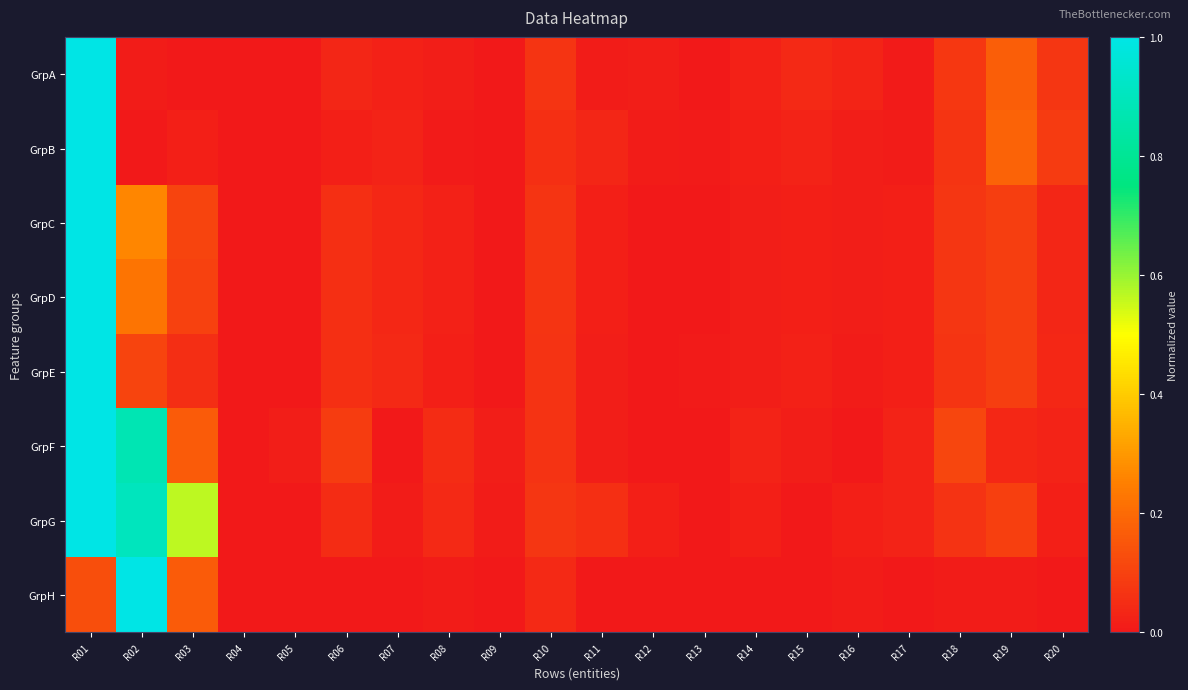

Reading left to right, transcribe all the data shown in this chart.

GrpA: R01=1.0	R02=0.0	R03=0.0	R04=0.0	R05=0.0	R06=0.0	R07=0.0	R08=0.0	R09=0.0	R10=0.1	R11=0.0	R12=0.0	R13=0.0	R14=0.0	R15=0.0	R16=0.0	R17=0.0	R18=0.1	R19=0.2	R20=0.1
GrpB: R01=1.0	R02=0.0	R03=0.0	R04=0.0	R05=0.0	R06=0.0	R07=0.0	R08=0.0	R09=0.0	R10=0.1	R11=0.0	R12=0.0	R13=0.0	R14=0.0	R15=0.0	R16=0.0	R17=0.0	R18=0.1	R19=0.2	R20=0.1
GrpC: R01=1.0	R02=0.3	R03=0.1	R04=0.0	R05=0.0	R06=0.1	R07=0.0	R08=0.0	R09=0.0	R10=0.1	R11=0.0	R12=0.0	R13=0.0	R14=0.0	R15=0.0	R16=0.0	R17=0.0	R18=0.1	R19=0.1	R20=0.0
GrpD: R01=1.0	R02=0.2	R03=0.1	R04=0.0	R05=0.0	R06=0.1	R07=0.0	R08=0.0	R09=0.0	R10=0.1	R11=0.0	R12=0.0	R13=0.0	R14=0.0	R15=0.0	R16=0.0	R17=0.0	R18=0.1	R19=0.1	R20=0.0
GrpE: R01=1.0	R02=0.1	R03=0.1	R04=0.0	R05=0.0	R06=0.1	R07=0.0	R08=0.0	R09=0.0	R10=0.1	R11=0.0	R12=0.0	R13=0.0	R14=0.0	R15=0.0	R16=0.0	R17=0.0	R18=0.1	R19=0.1	R20=0.0
GrpF: R01=1.0	R02=0.9	R03=0.2	R04=0.0	R05=0.0	R06=0.1	R07=0.0	R08=0.1	R09=0.0	R10=0.1	R11=0.0	R12=0.0	R13=0.0	R14=0.0	R15=0.0	R16=0.0	R17=0.0	R18=0.1	R19=0.0	R20=0.0
GrpG: R01=1.0	R02=0.9	R03=0.6	R04=0.0	R05=0.0	R06=0.0	R07=0.0	R08=0.0	R09=0.0	R10=0.1	R11=0.1	R12=0.0	R13=0.0	R14=0.0	R15=0.0	R16=0.0	R17=0.0	R18=0.1	R19=0.1	R20=0.0
GrpH: R01=0.1	R02=1.0	R03=0.2	R04=0.0	R05=0.0	R06=0.0	R07=0.0	R08=0.0	R09=0.0	R10=0.0	R11=0.0	R12=0.0	R13=0.0	R14=0.0	R15=0.0	R16=0.0	R17=0.0	R18=0.0	R19=0.0	R20=0.0